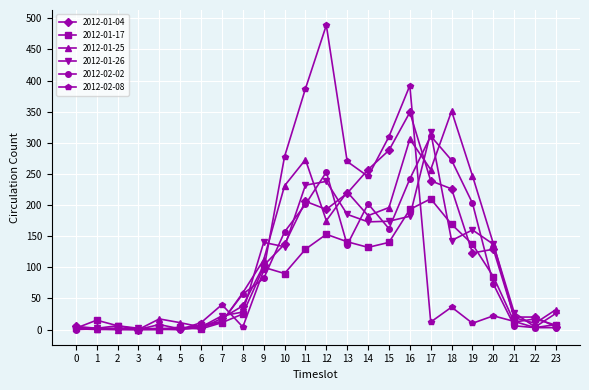

At how many categories does at least one series exceed 431?

1